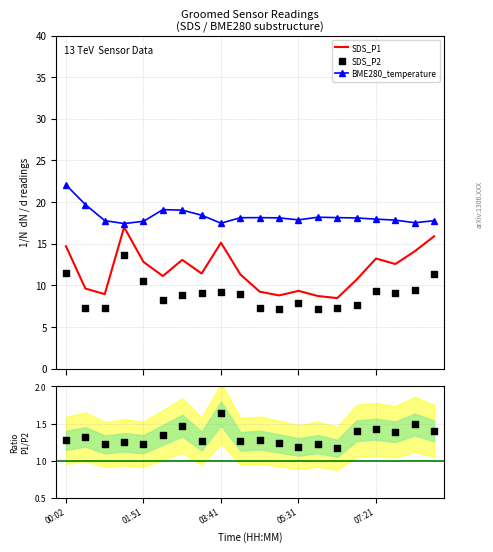

Which series has the largest Y range (max minus min)?

SDS_P1